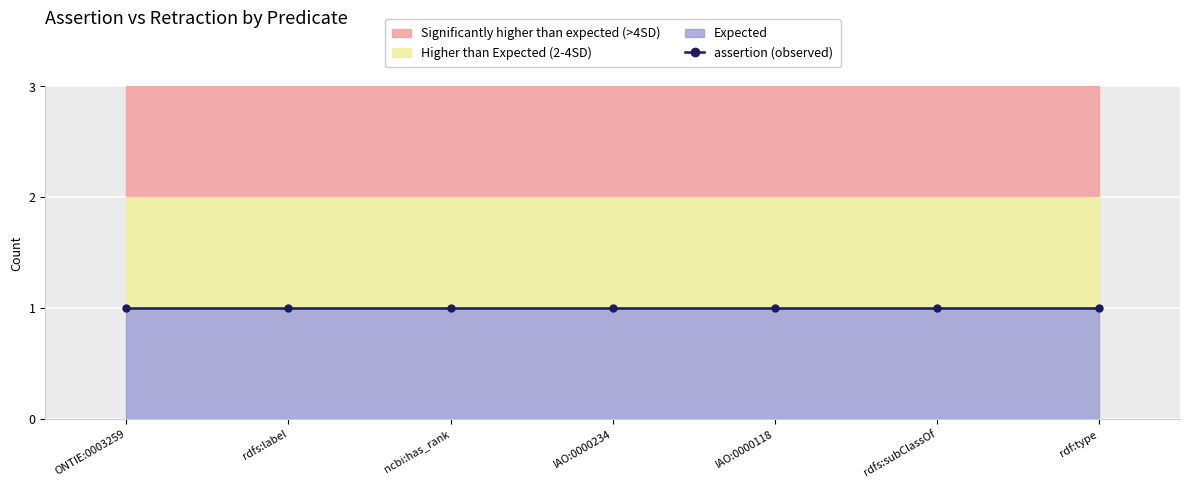

What is the label of the 4th point from the right?

IAO:0000234